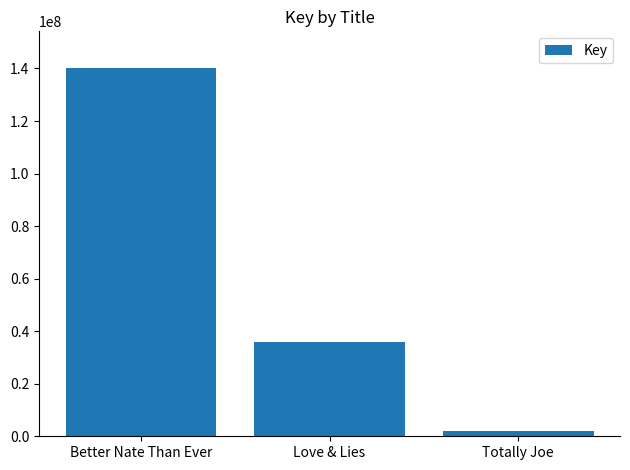

What is the change in value from Love & Lies to Totally Joe?

-34031387